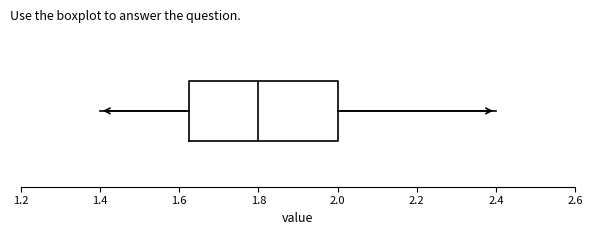

Transcribe this box plot: give where the median line is, the range the box spans, and where the two whiskers end, as read against the x-axis. The values are not printed on the chart, so give them approximately, as read against the axis.

median 1.80, box 1.62 to 2.00, whiskers 1.40 to 2.40